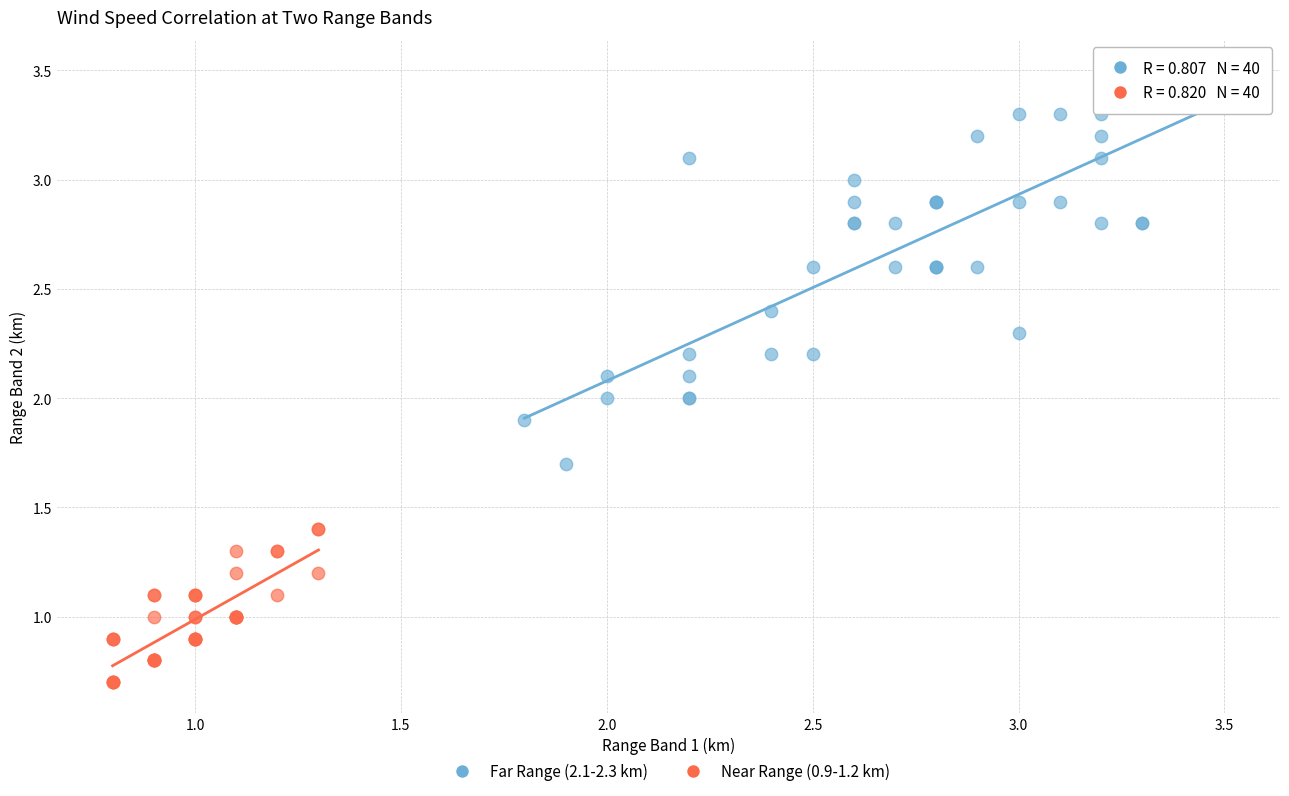

Which series reaches the minimum Y coordinate?

Near Range (0.9-1.2 km)